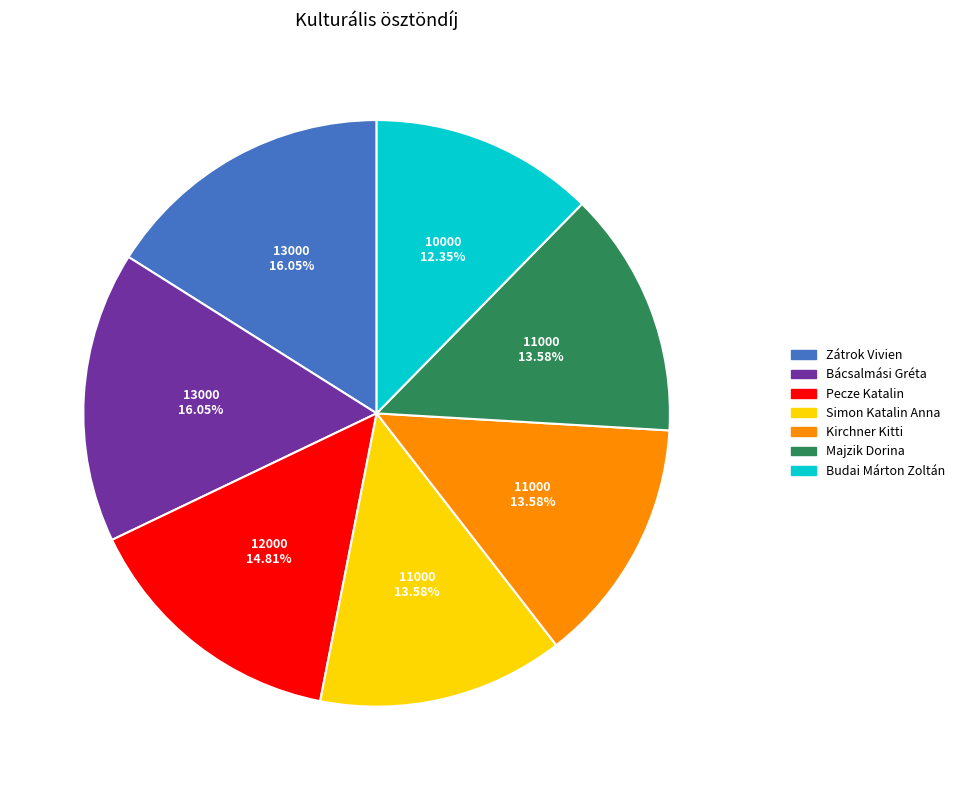

To the nearest percent, what is the combined percentage of Simon Katalin Anna and Budai Márton Zoltán?

26%